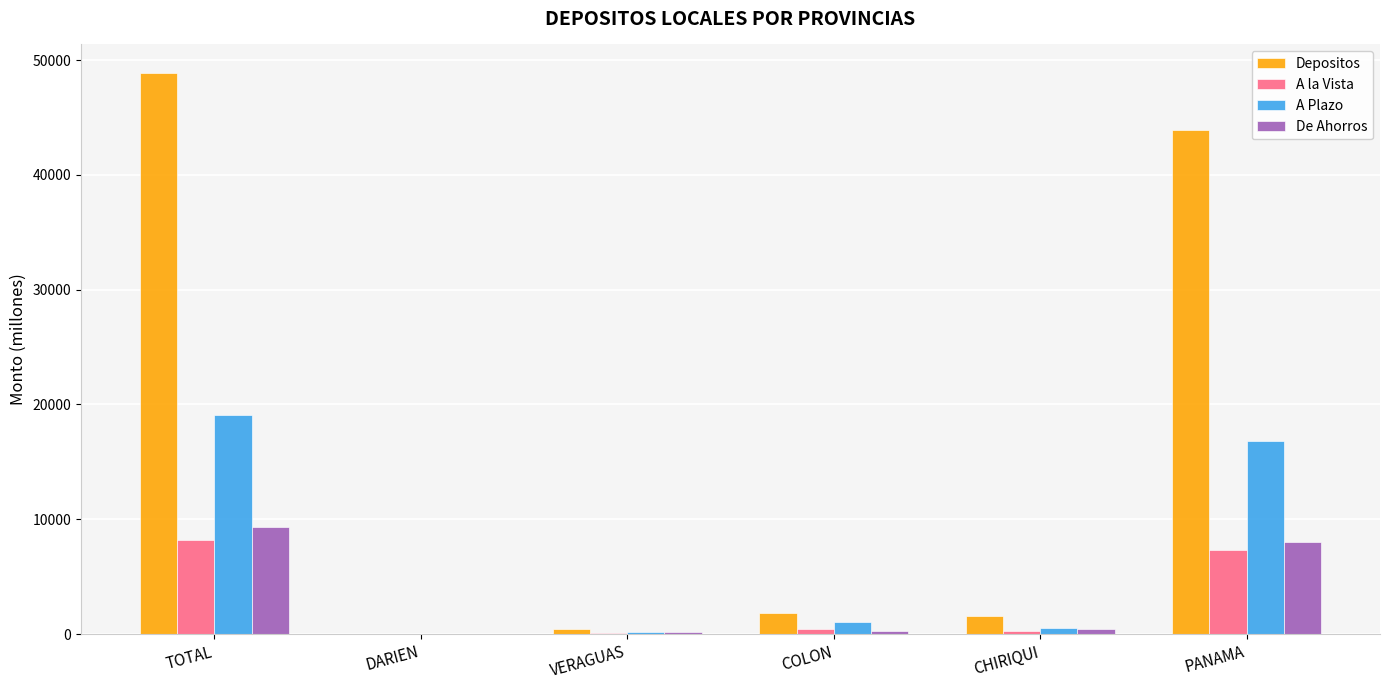

At which category is the sum across all series the highest?

TOTAL